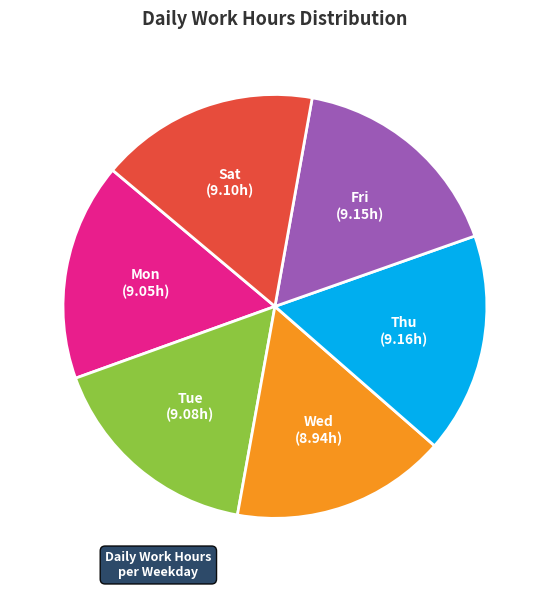

Do Tue and Fri together represent more than half of the pie?

No